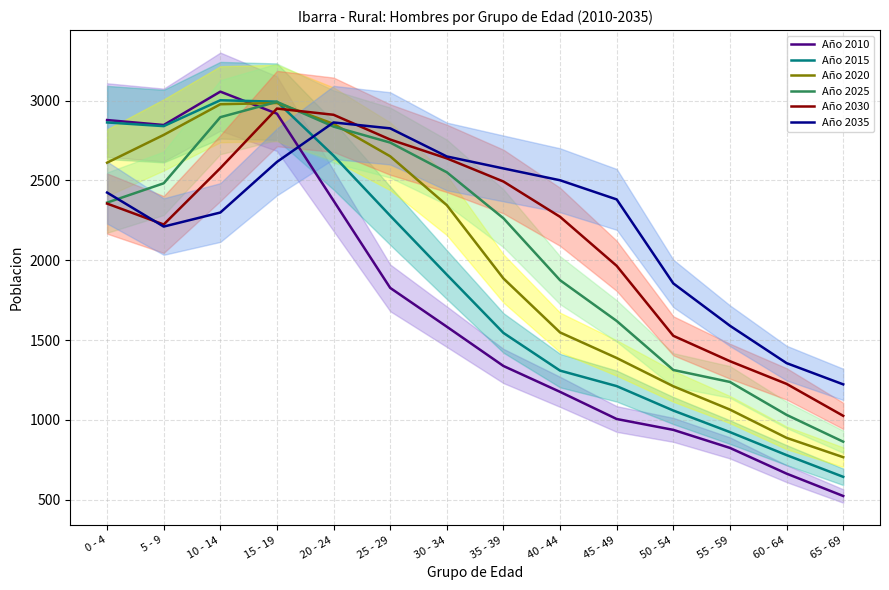

What is the label of the 1st point from the left?

0 - 4